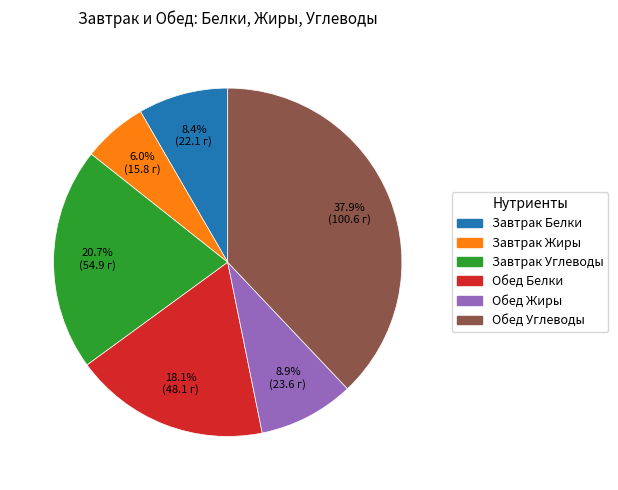

To the nearest percent, what is the combined percentage of Обед Жиры and Обед Углеводы?

47%